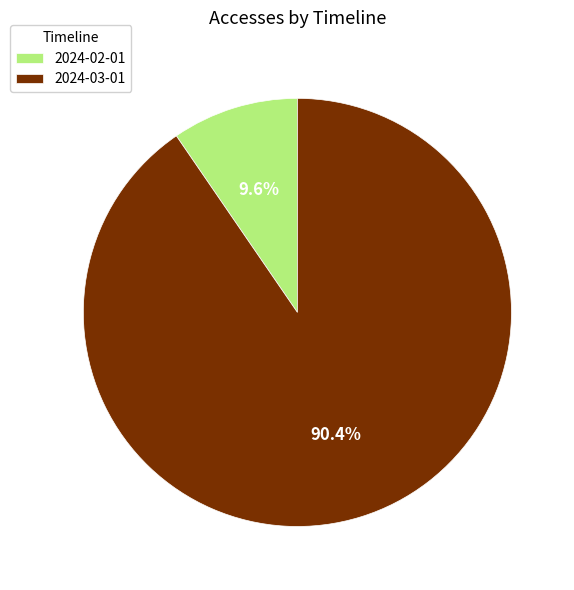

Do 2024-02-01 and 2024-03-01 together represent more than half of the pie?

Yes